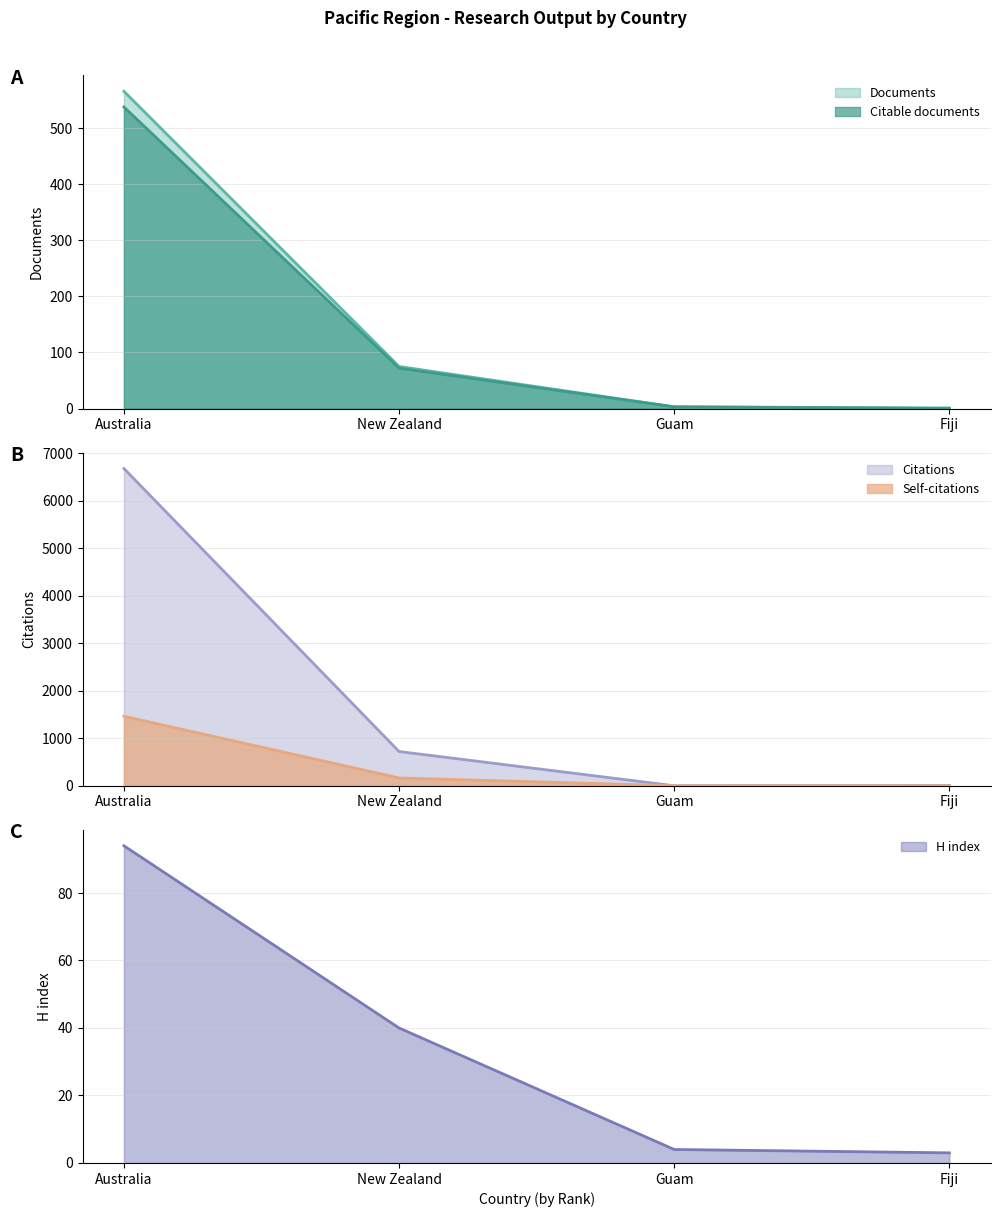

Which series has the largest total across all categories?

Citations